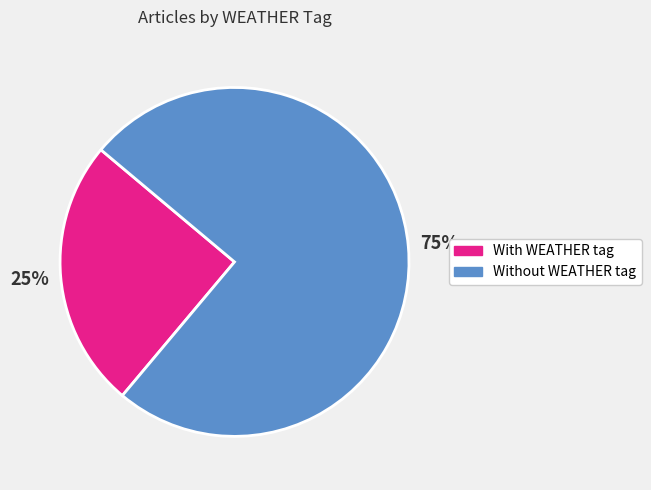

Is there a majority slice in this chart?

Yes